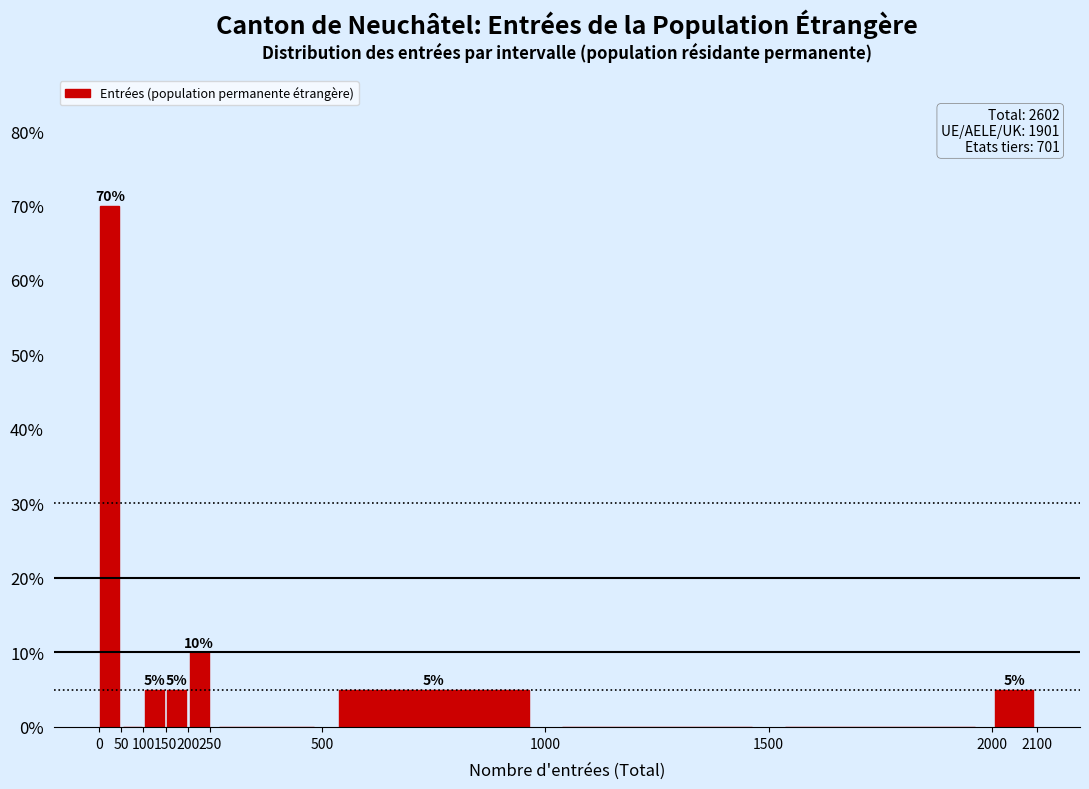

Over which range of the x-axis is the bar tallest?

0 to 50